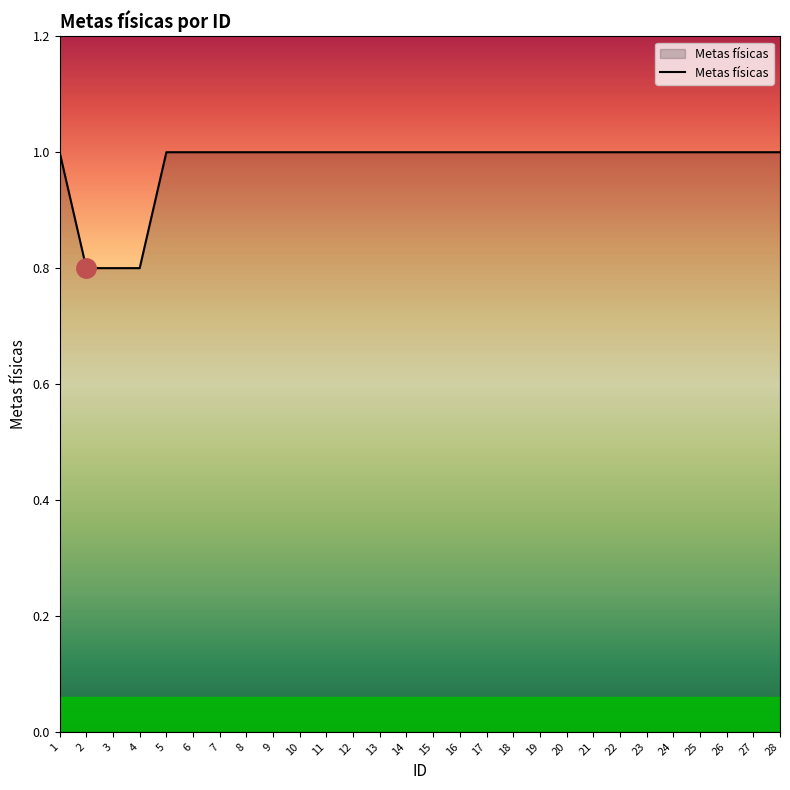

The value at 7 is 0.3. True or false?

False